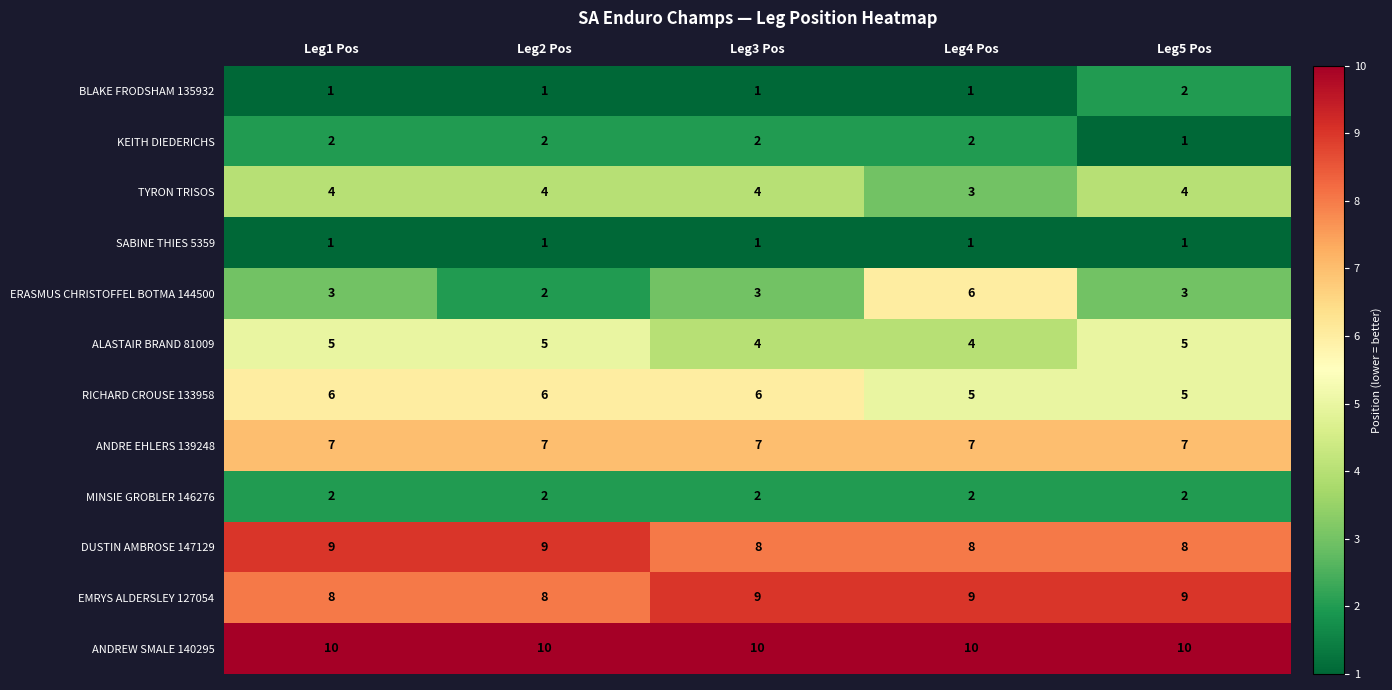

Which series has the widest spread of values?

ERASMUS CHRISTOFFEL BOTMA 144500